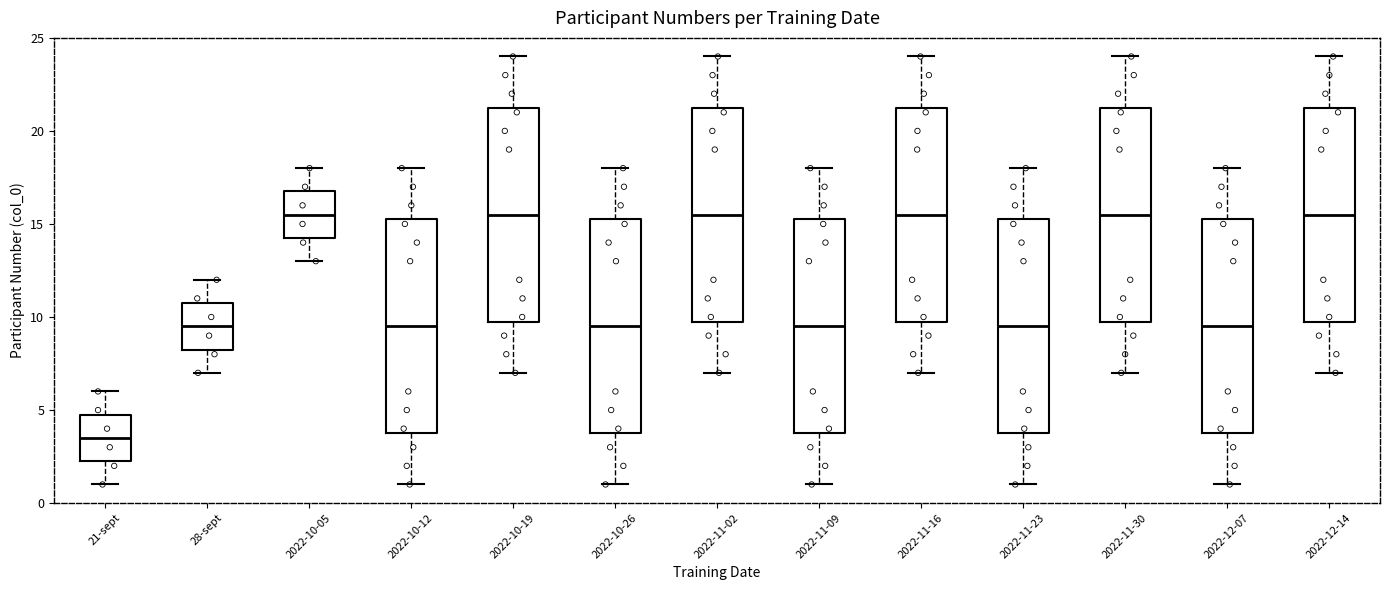

Where does the upper whisker of the box for 2022-10-12 end on the y-axis? The values are not printed on the chart, so give them approximately, as read against the axis.

18.0